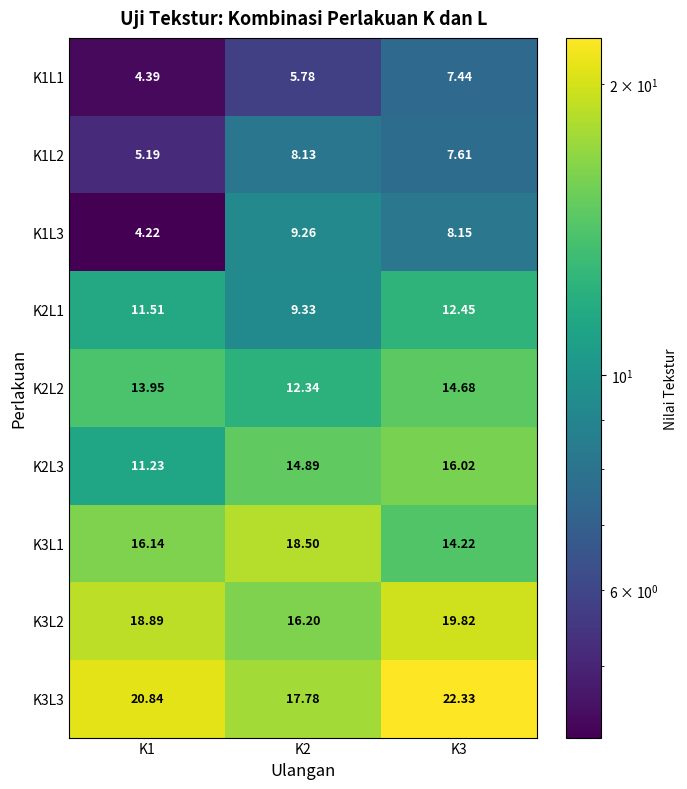

Is the value of K2L3 at K2 greater than the value of K3L1 at K3?

Yes